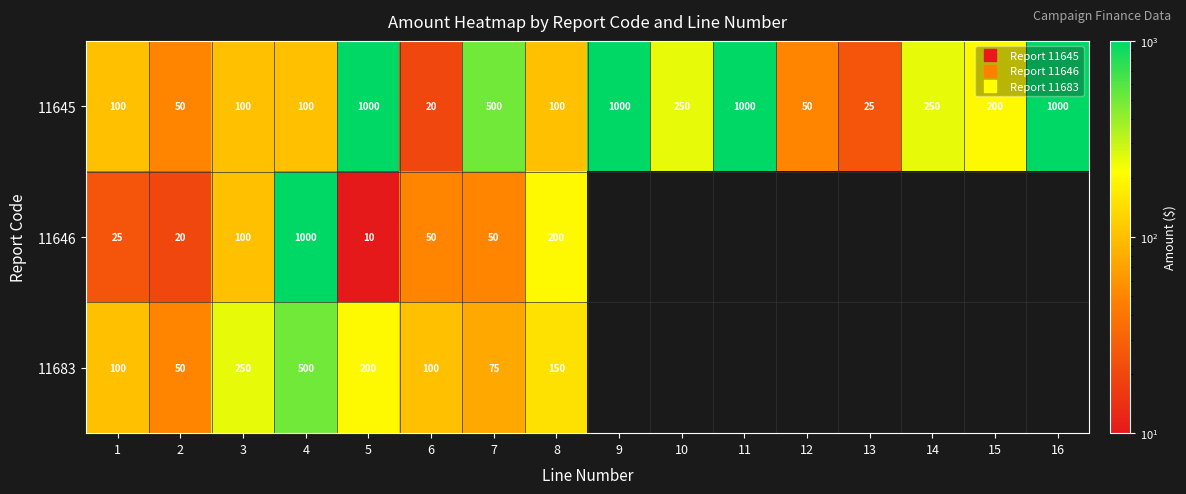

List the series in order of their peak value, highest first.

11645, 11646, 11683